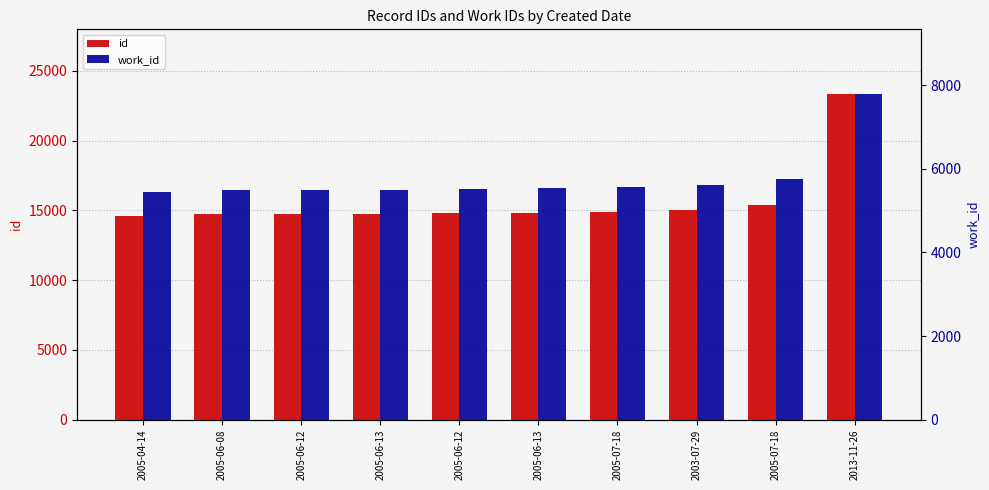

At 2005-04-14, list the series in order from smallest to largest.

work_id, id